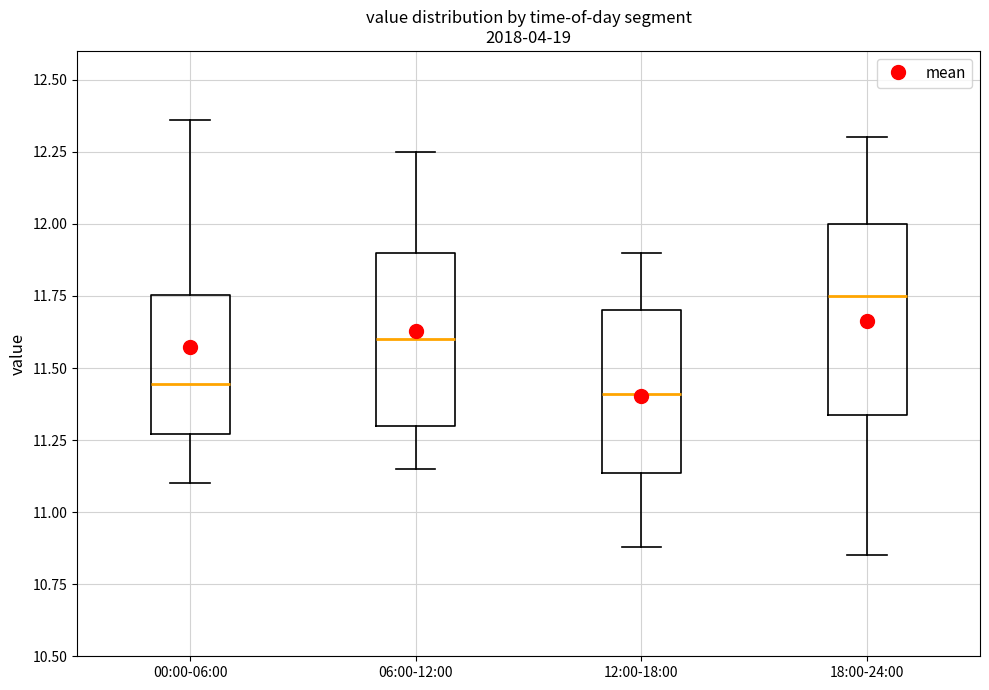

Comparing the boxes themselves (not the whiskers), which one is the tallest?

18:00-24:00